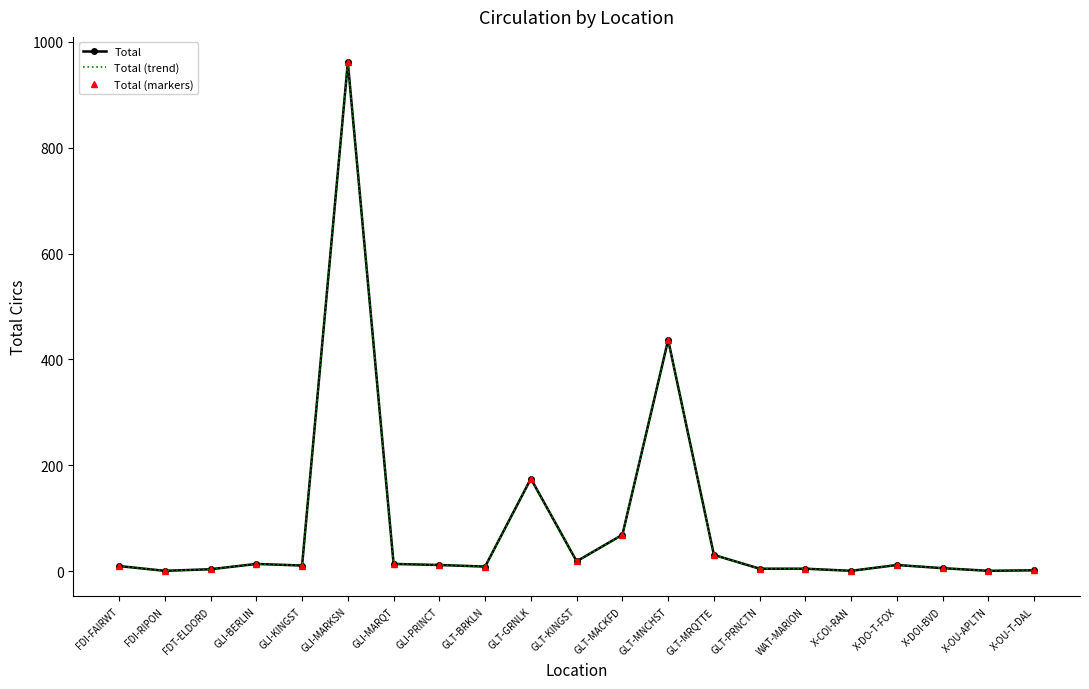

What is the sum of all Total (markers) values?

1799